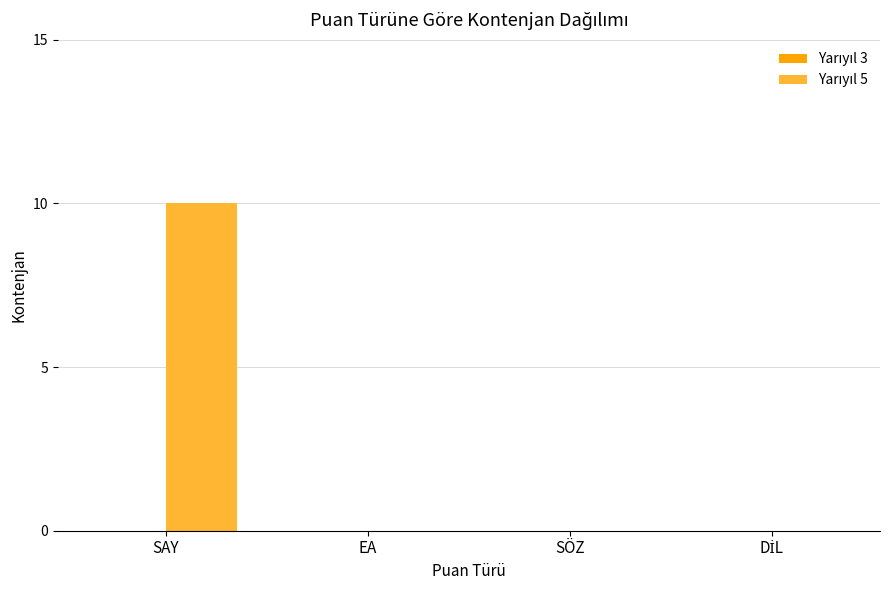

How many data points does each series have?

4